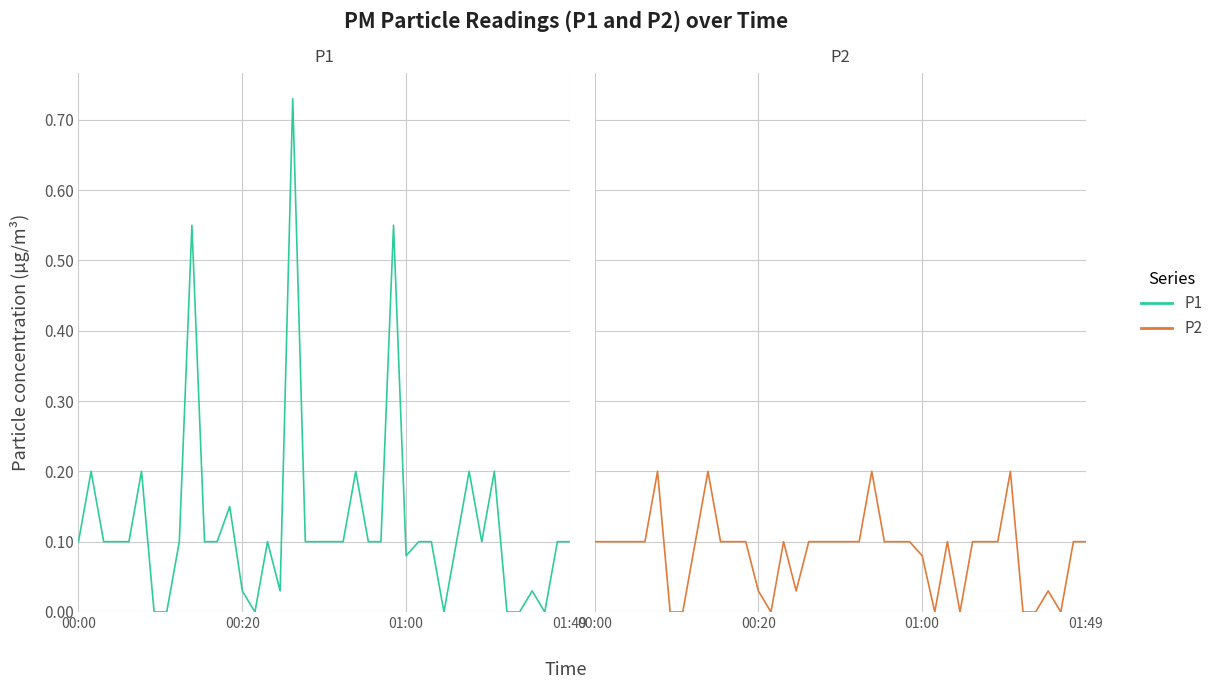

True or false: P2 and P1 intersect in this chart.

False